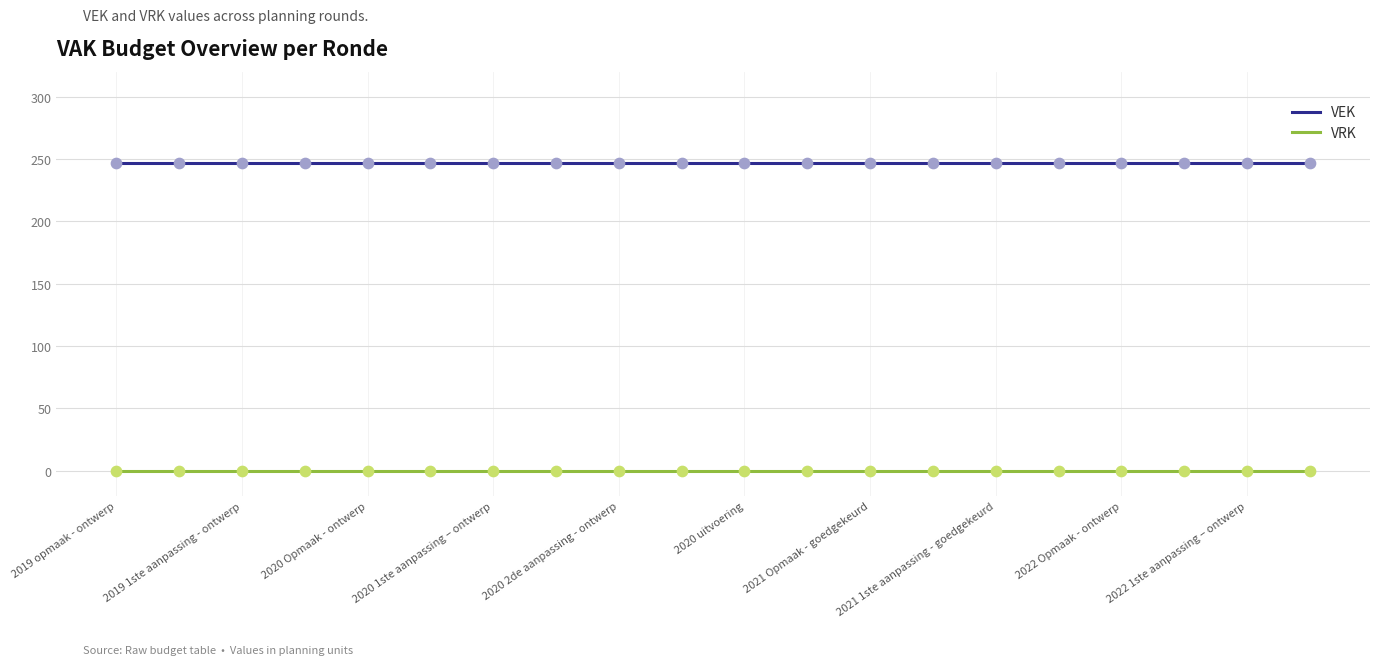

Which series has the largest total across all categories?

VEK